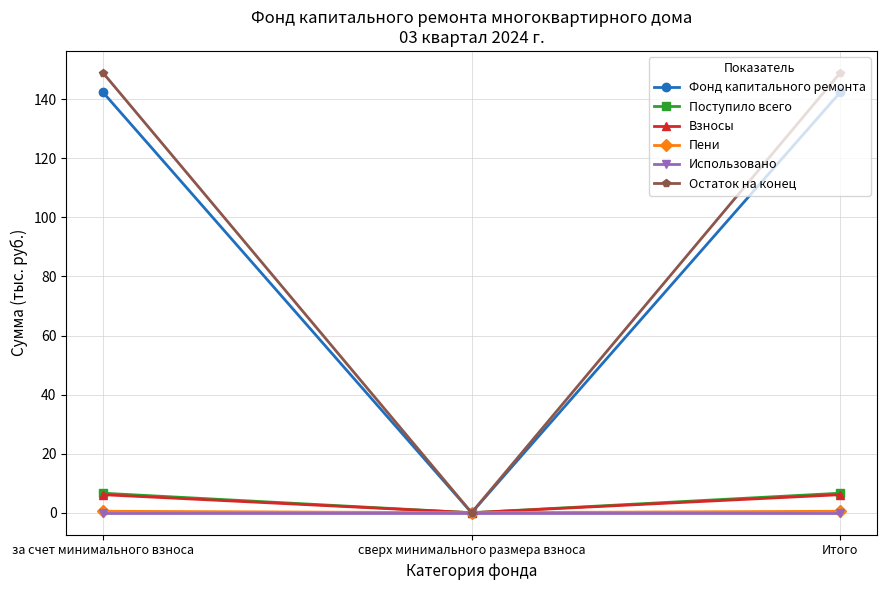

What is the value of the Поступило всего point at the 1st from the left?

6.6